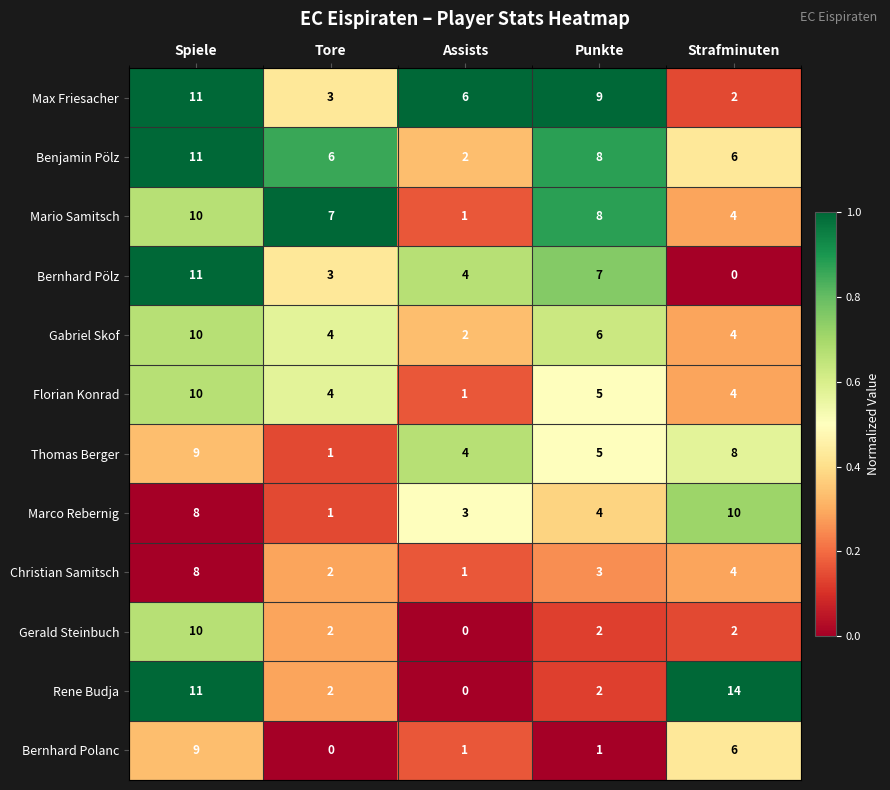

What is the difference between the maximum and minimum values in the Mario Samitsch series?

9